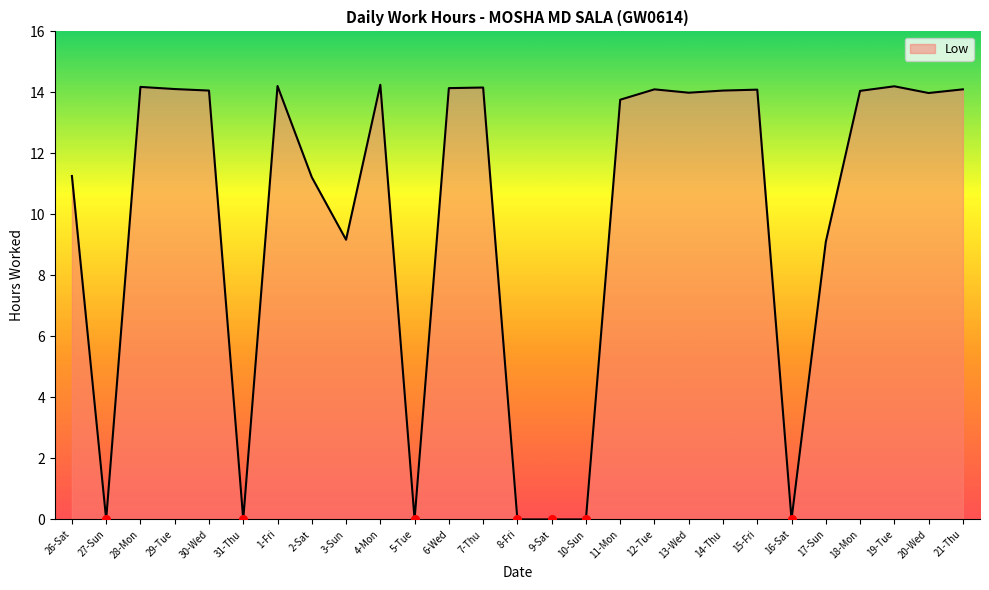

What is the change in value from 2-Sat to 18-Mon?

+2.8